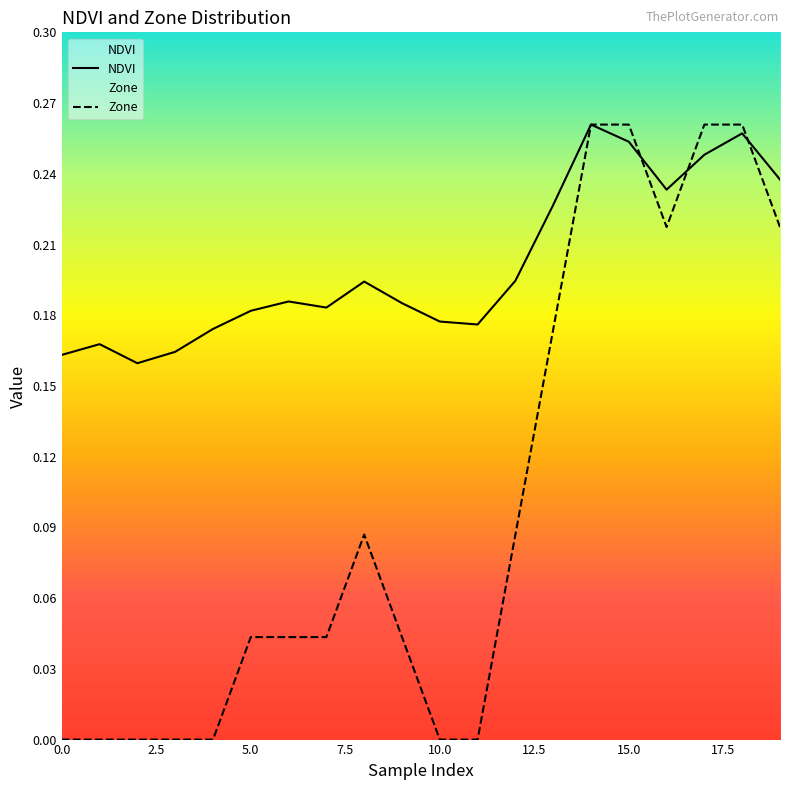

What is the total value across all series at 15?

0.5